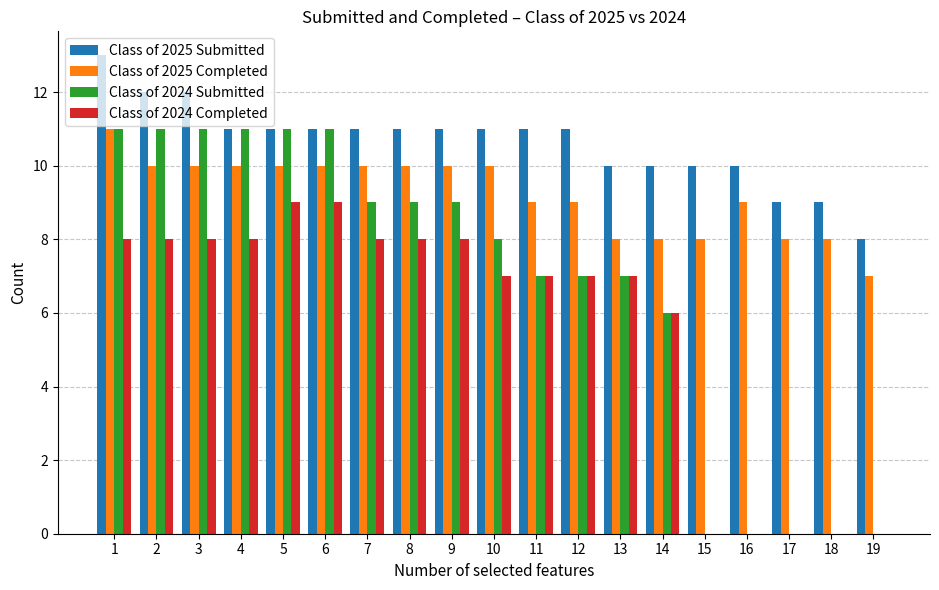

What is the sum of all Class of 2024 Submitted values?

128